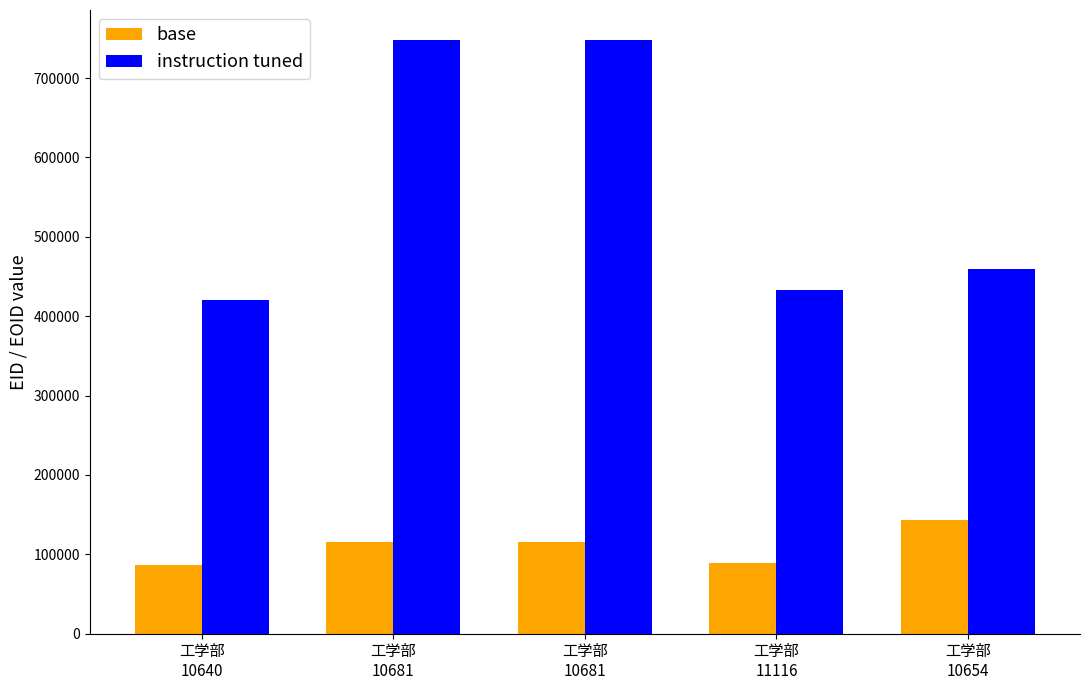

How many series are shown in this chart?

2